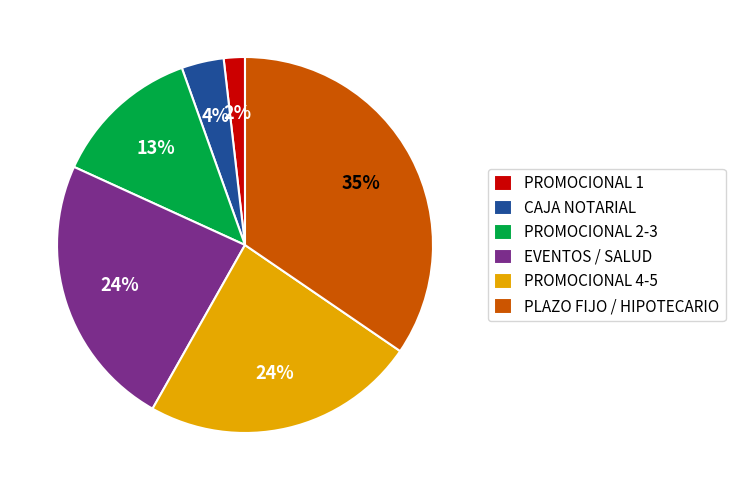

True or false: PROMOCIONAL 2-3 accounts for 24% of the total.

False